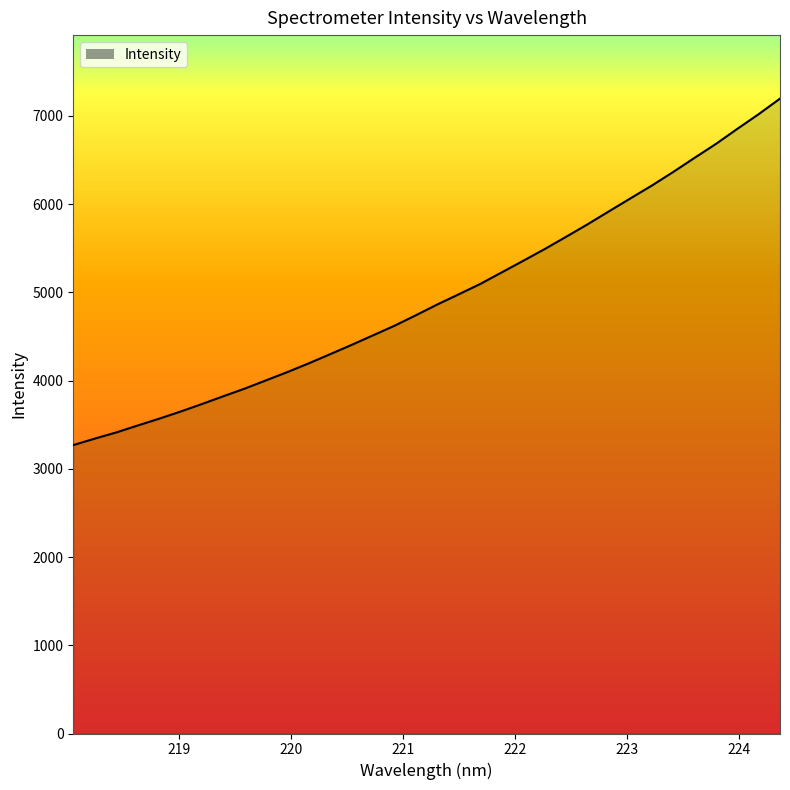

What is the greatest value displayed?

7195.1